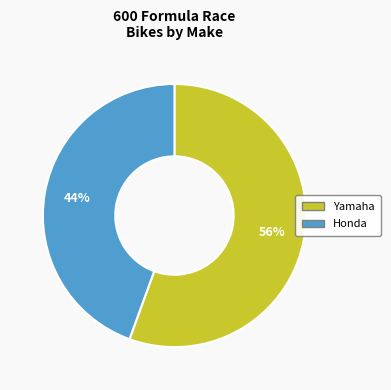

Count the number of slices in the pie.

2